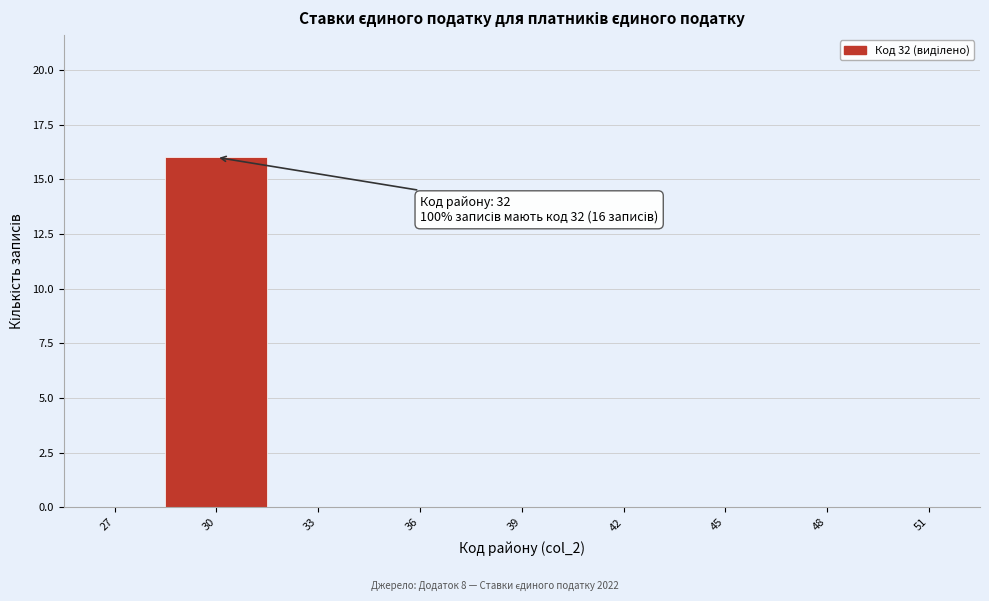

Reading left to right, transcribe all the data shown in this chart.

27=0	30=16	33=0	36=0	39=0	42=0	45=0	48=0	51=0